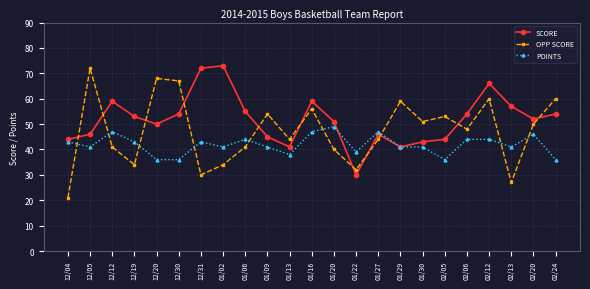

The value of POINTS at 01/16 is 47. True or false?

True